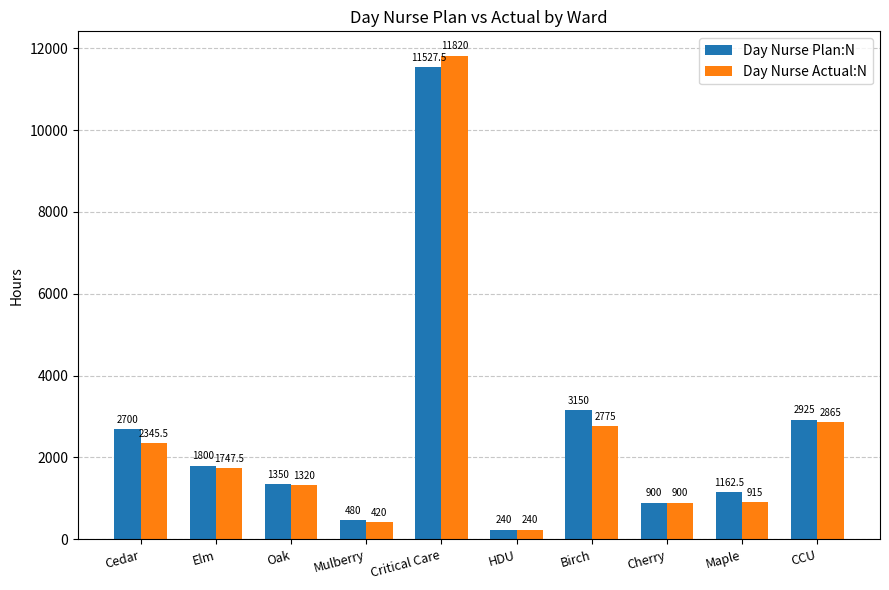

List the series in order of their peak value, highest first.

Day Nurse Actual:N, Day Nurse Plan:N